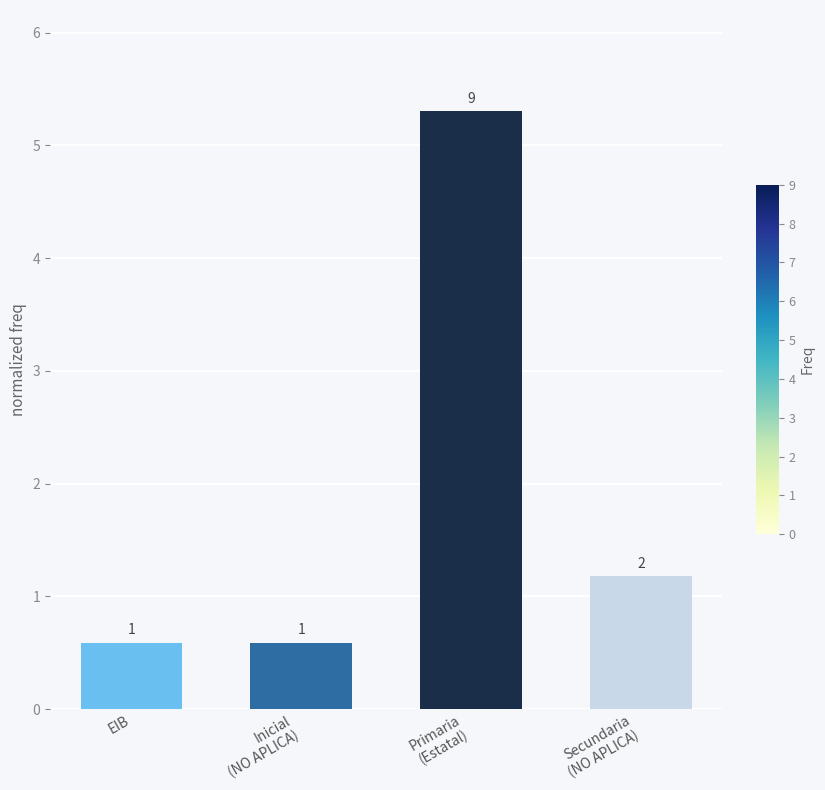

Rank the categories by value from highest to lowest.

Primaria
(Estatal), Secundaria
(NO APLICA), EIB, Inicial
(NO APLICA)